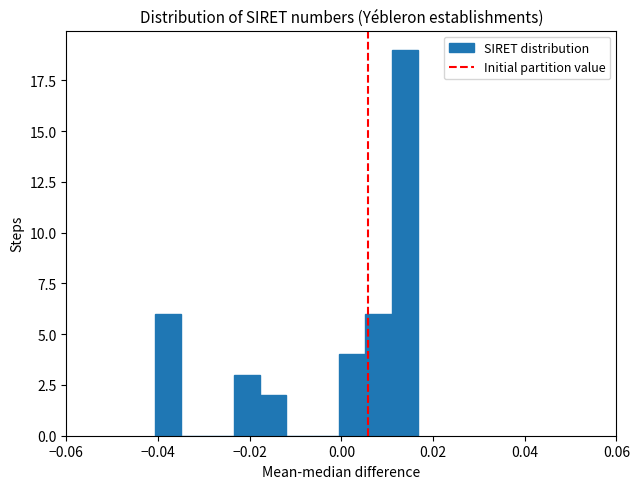

Read against the x-axis, roughly where is the centre of the tallest bar?

0.014